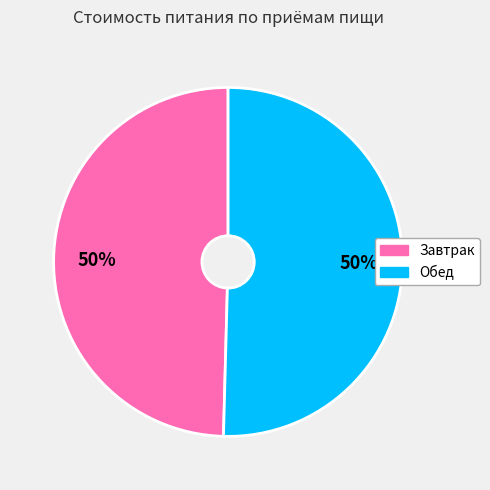

To the nearest percent, what is the average slice percentage?

50%